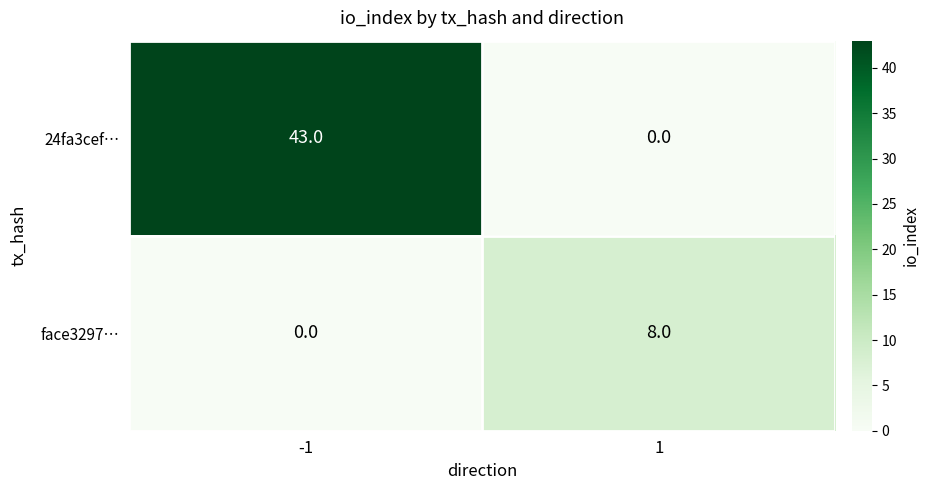

Rank the series at -1 from lowest to highest value.

face3297…, 24fa3cef…